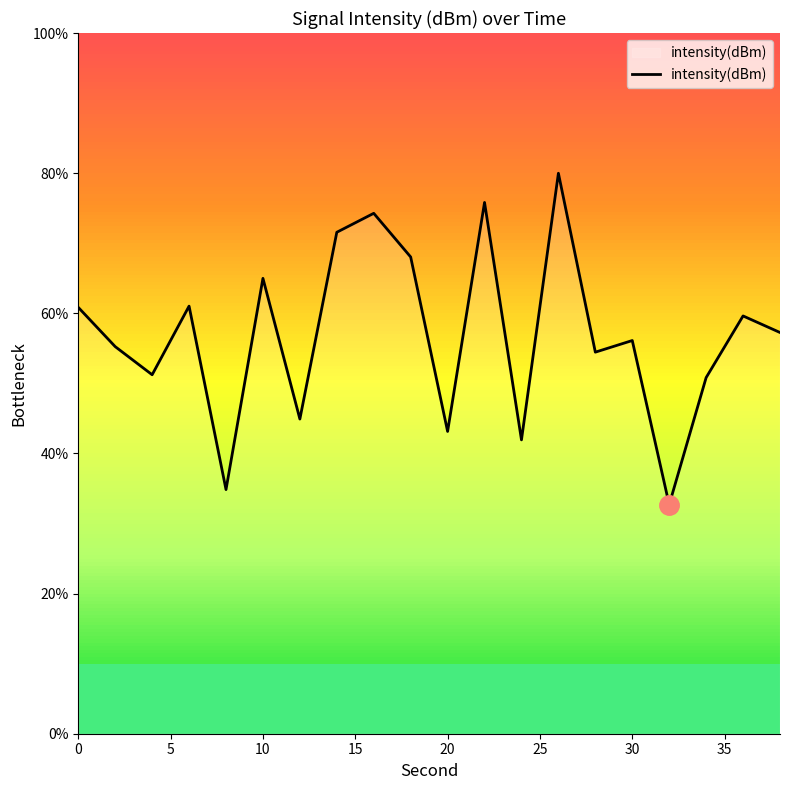

What is the maximum value for intensity(dBm)?

80.0